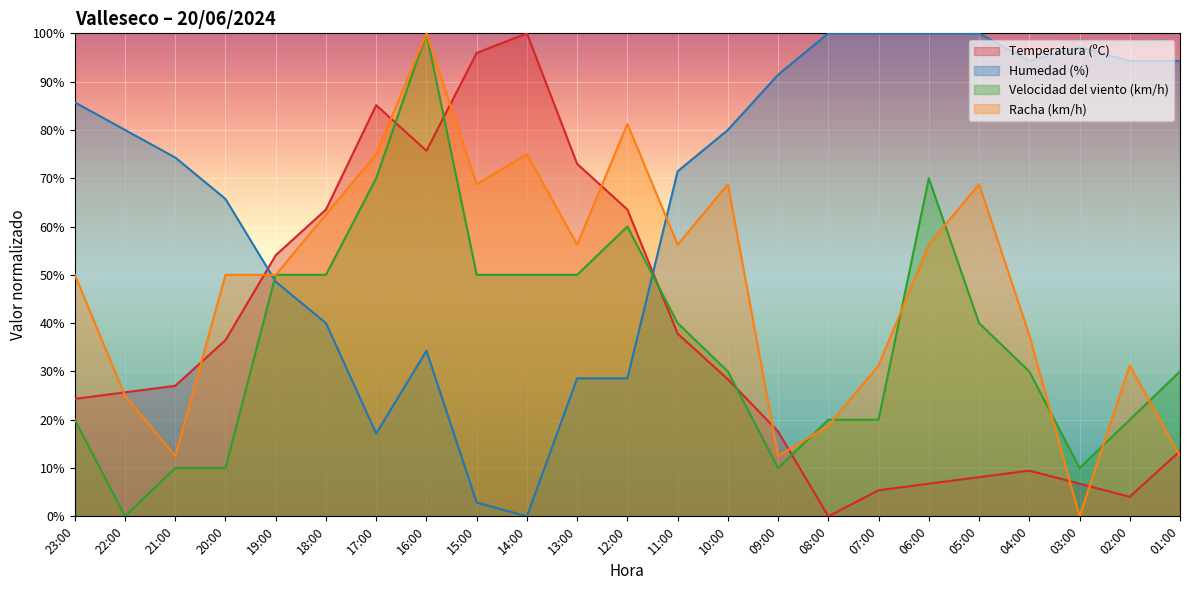

How many lines are shown in the chart?

4